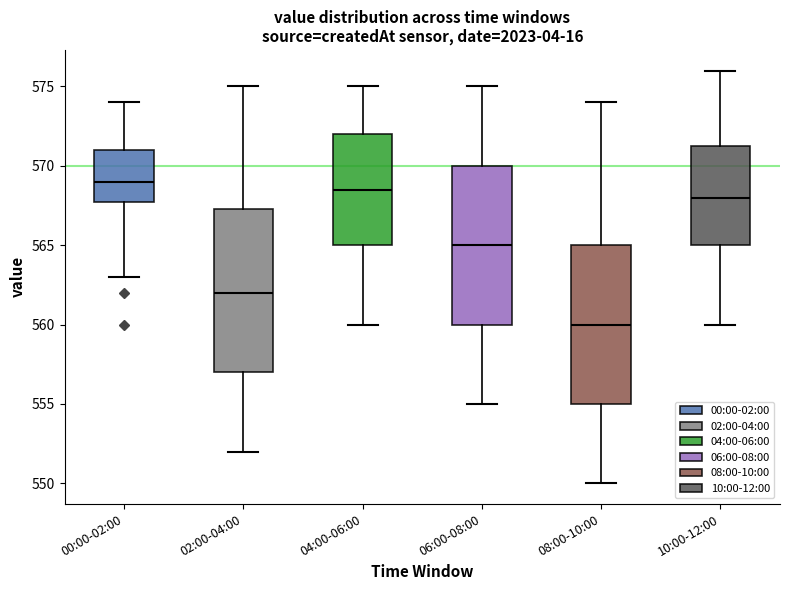

Where does the upper whisker of the box for 10:00-12:00 end on the y-axis? The values are not printed on the chart, so give them approximately, as read against the axis.

576.0